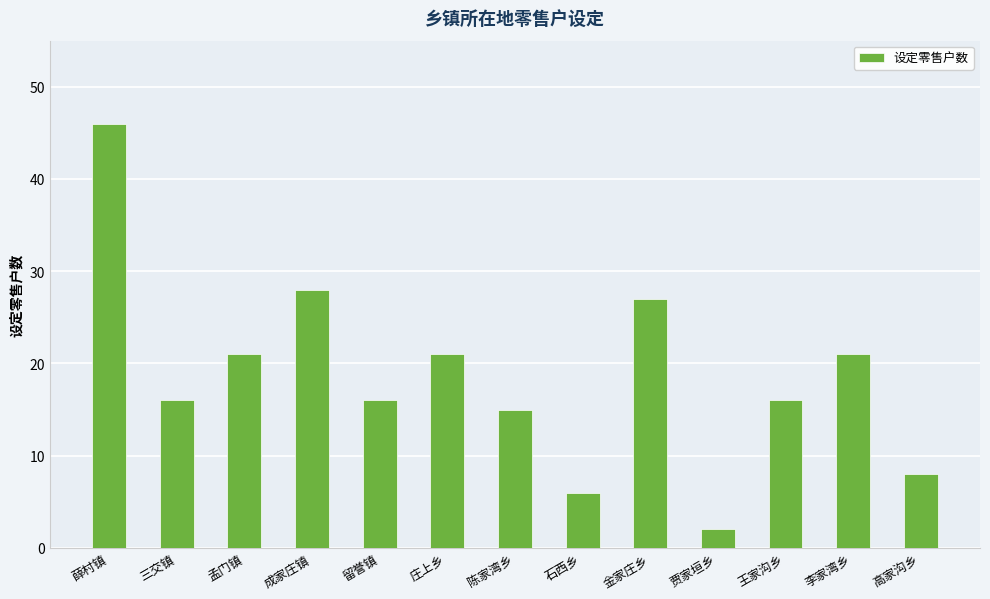

The chart shows a value of 2 at 贾家垣乡. True or false?

True